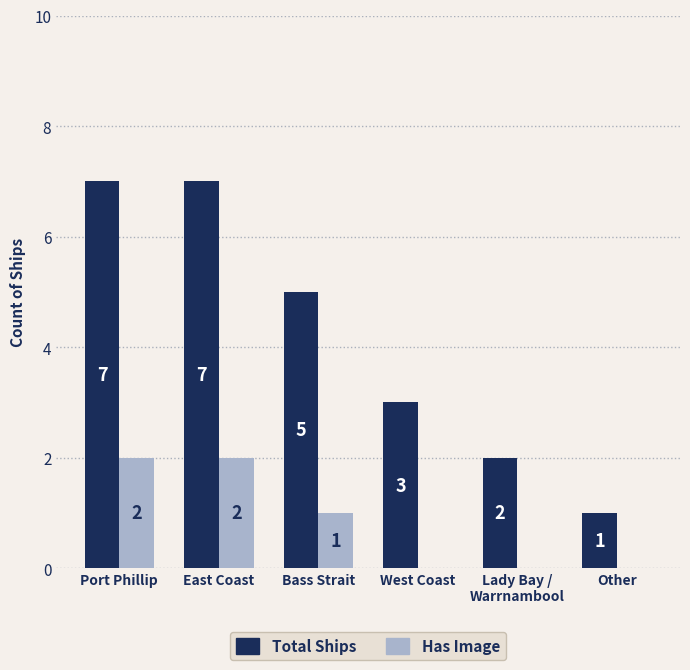

What is the approximate value of Has Image at Port Phillip?

2